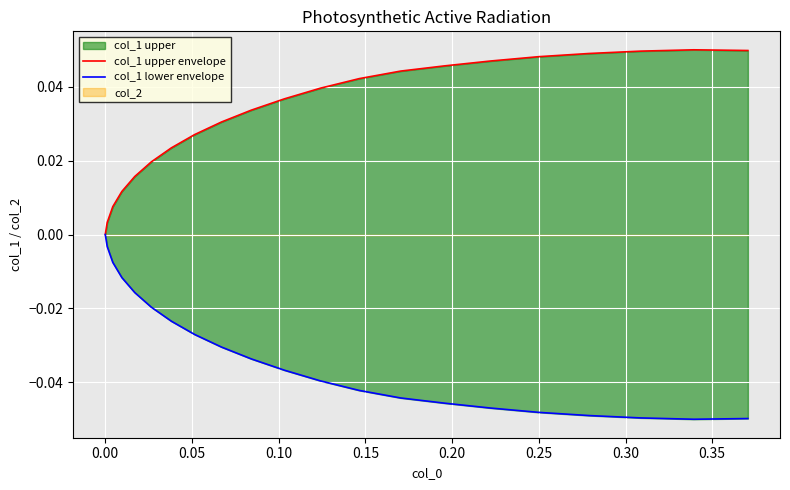

What position from the left is 0.25?

7